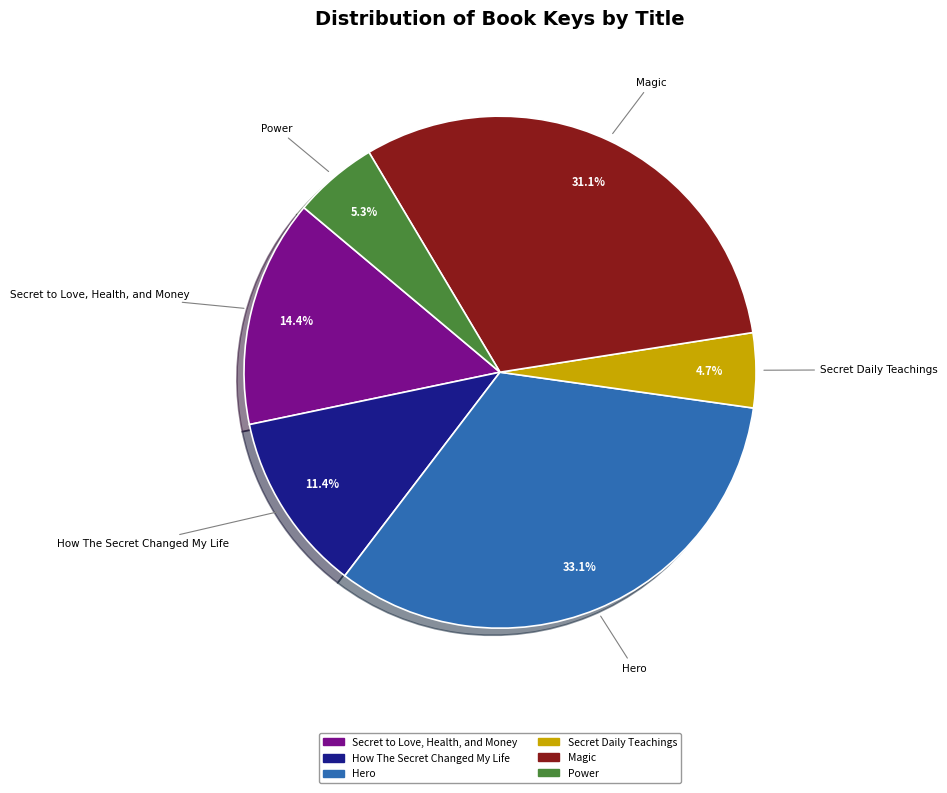

To the nearest percent, what portion does Magic represent?

31%